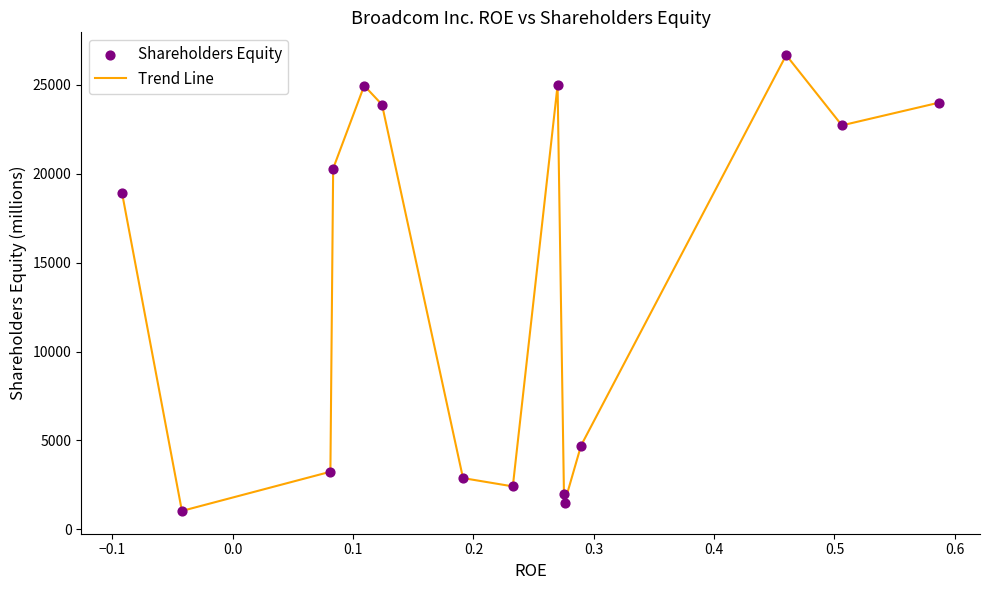

What is the difference between the maximum and minimum values?

25617